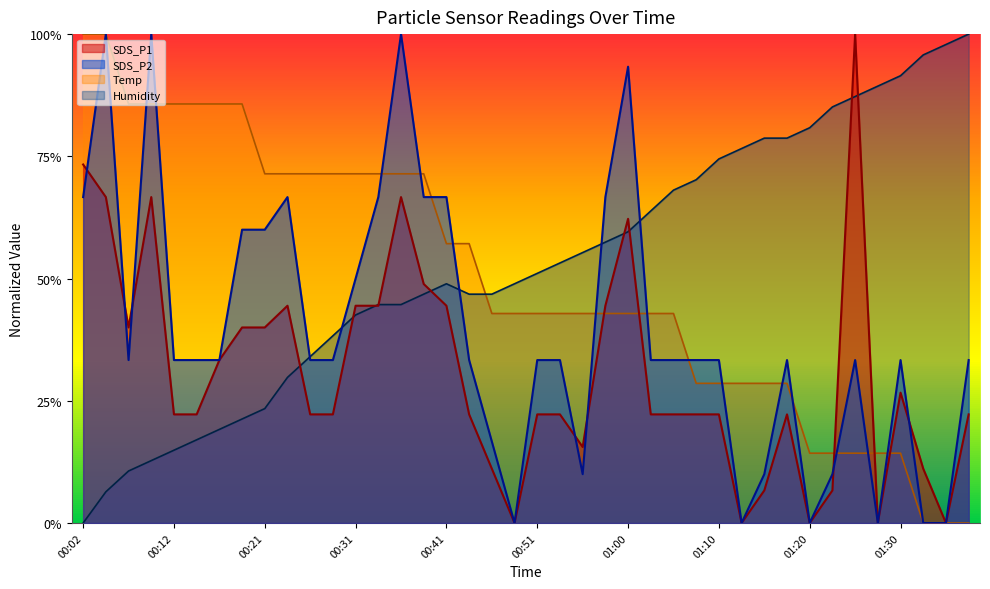

What are all the series names shown in the legend?

SDS_P1, SDS_P2, Temp, Humidity